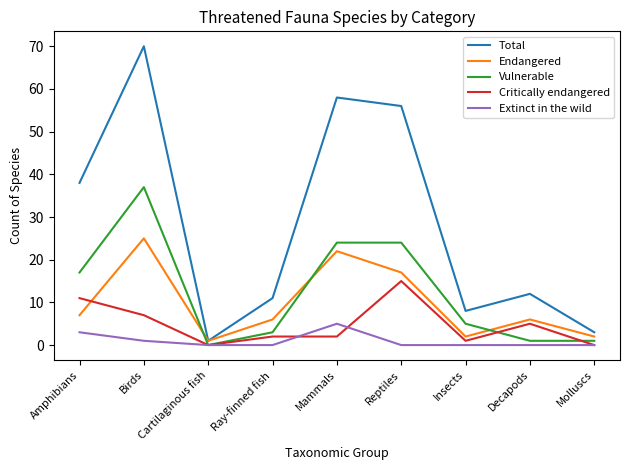

True or false: Endangered has a value of 6 at Decapods.

True